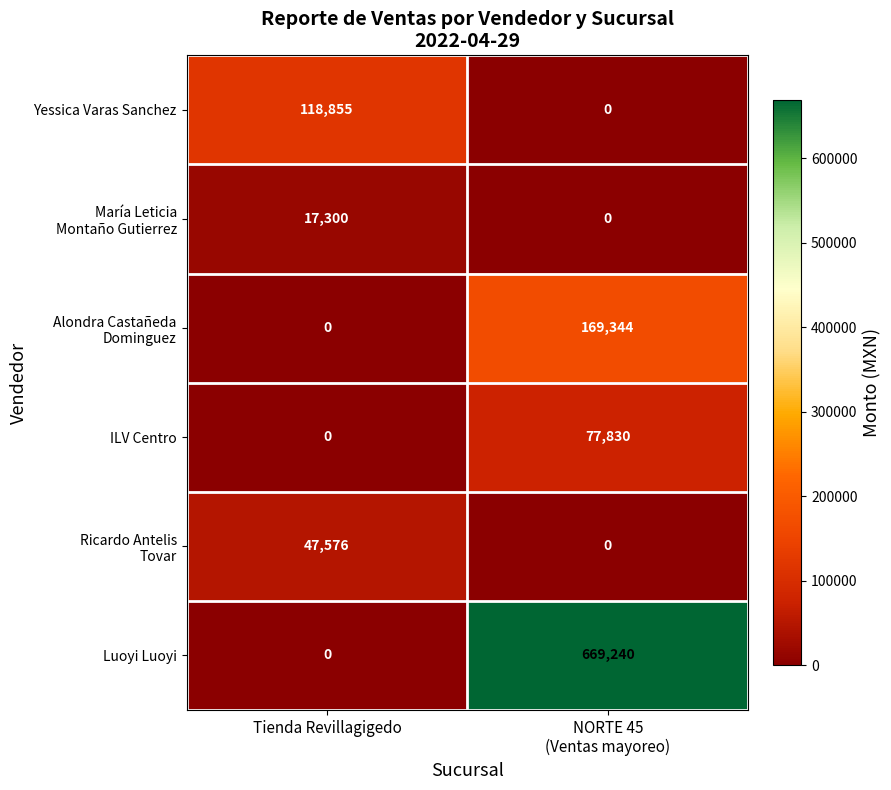

What is the greatest value displayed?

669240